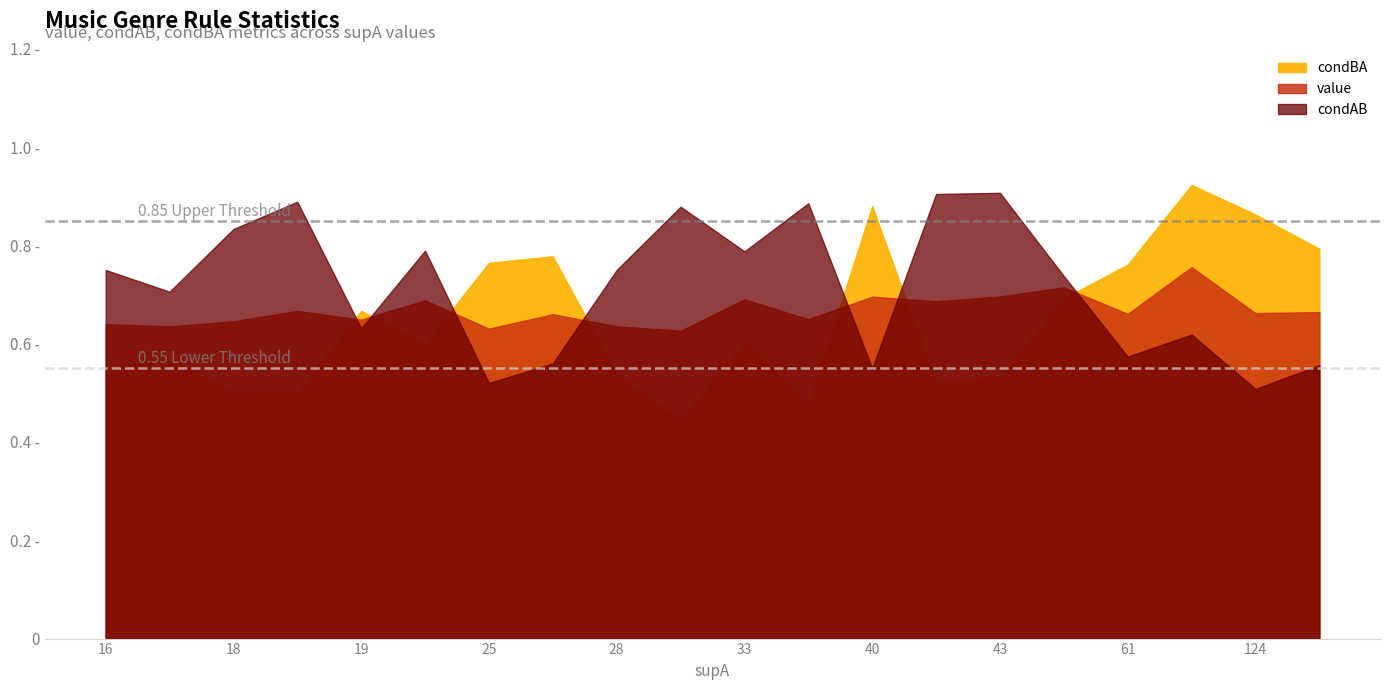

Is it true that value equals 1.1 at 61?

False